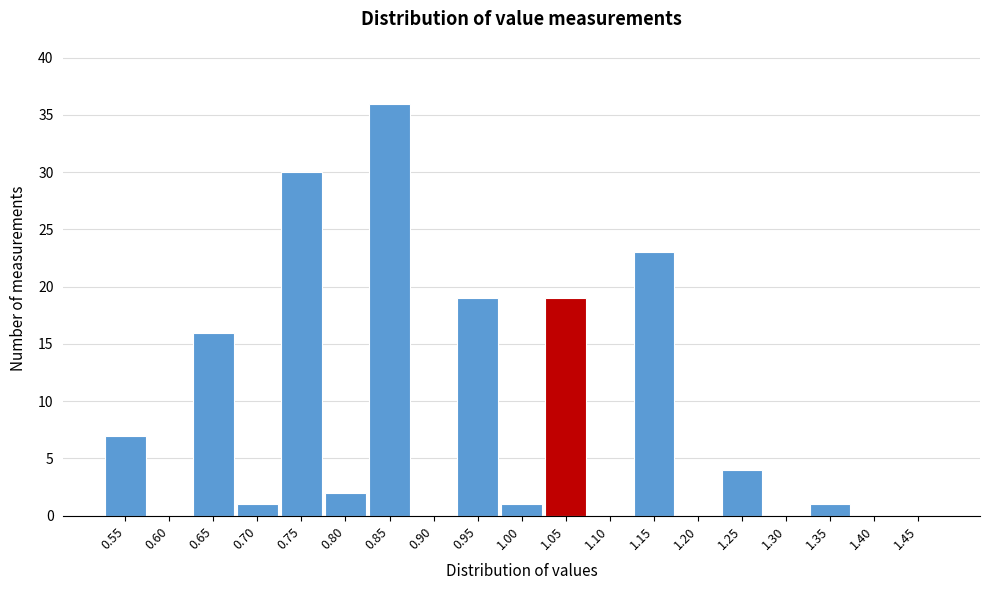

Reading right to left, list all the values displayed in this chart.

1.45=0	1.40=0	1.35=1	1.30=0	1.25=4	1.20=0	1.15=23	1.10=0	1.05=19	1.00=1	0.95=19	0.90=0	0.85=36	0.80=2	0.75=30	0.70=1	0.65=16	0.60=0	0.55=7